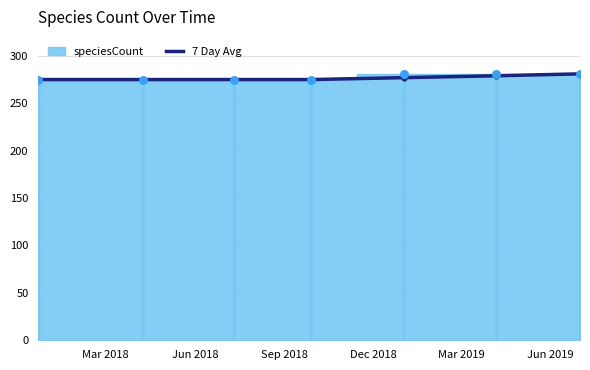

Which has a higher value, Jun 2019 or Sep 2018?

Jun 2019